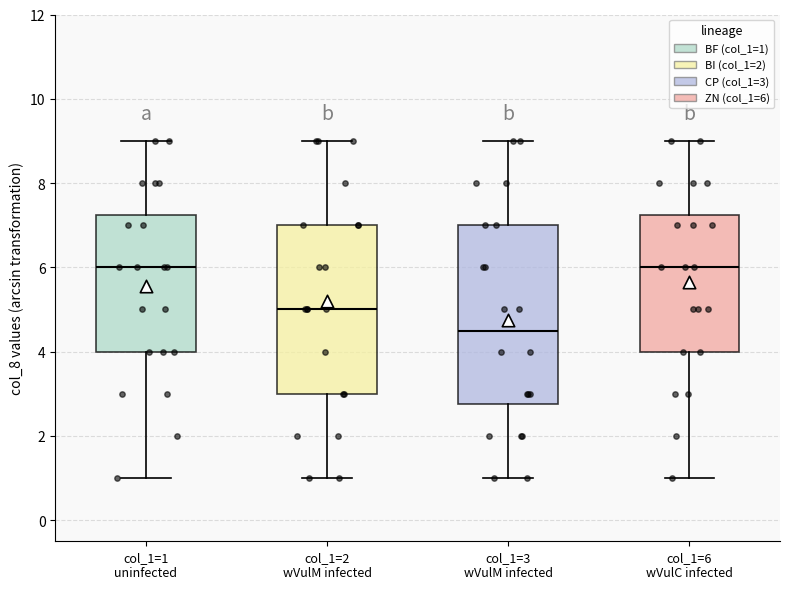

Reading left to right, read every box against the y-axis: the position of its median line, the range the box covers, and the ends of its whiskers. The values are not printed on the chart, so give them approximately, as read against the axis.

col_1=1 uninfected: median 6.0, box 4.0 to 7.2, whiskers 1.0 to 9.0
col_1=2 wVulM infected: median 5.0, box 3.0 to 7.0, whiskers 1.0 to 9.0
col_1=3 wVulM infected: median 4.6, box 2.8 to 7.0, whiskers 1.0 to 9.0
col_1=6 wVulC infected: median 6.0, box 4.0 to 7.2, whiskers 1.0 to 9.0